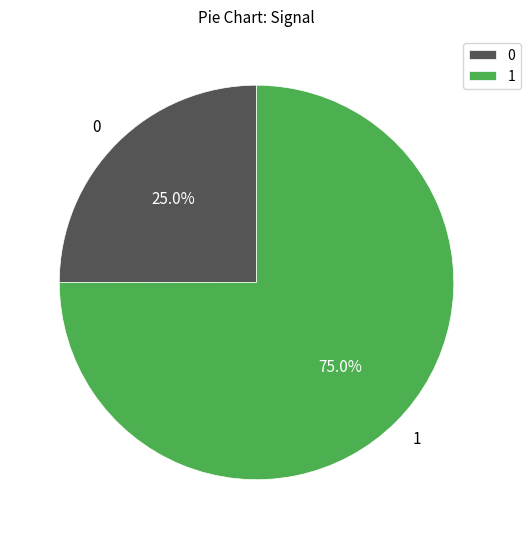

Which category accounts for the majority?

1